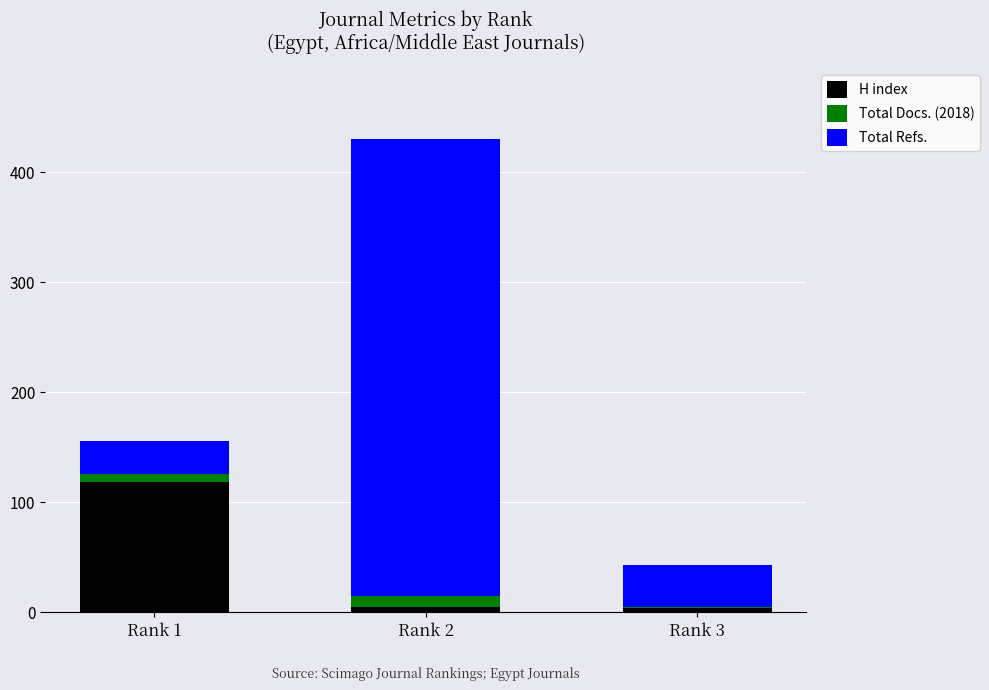

At which category is the sum across all series the highest?

Rank 2